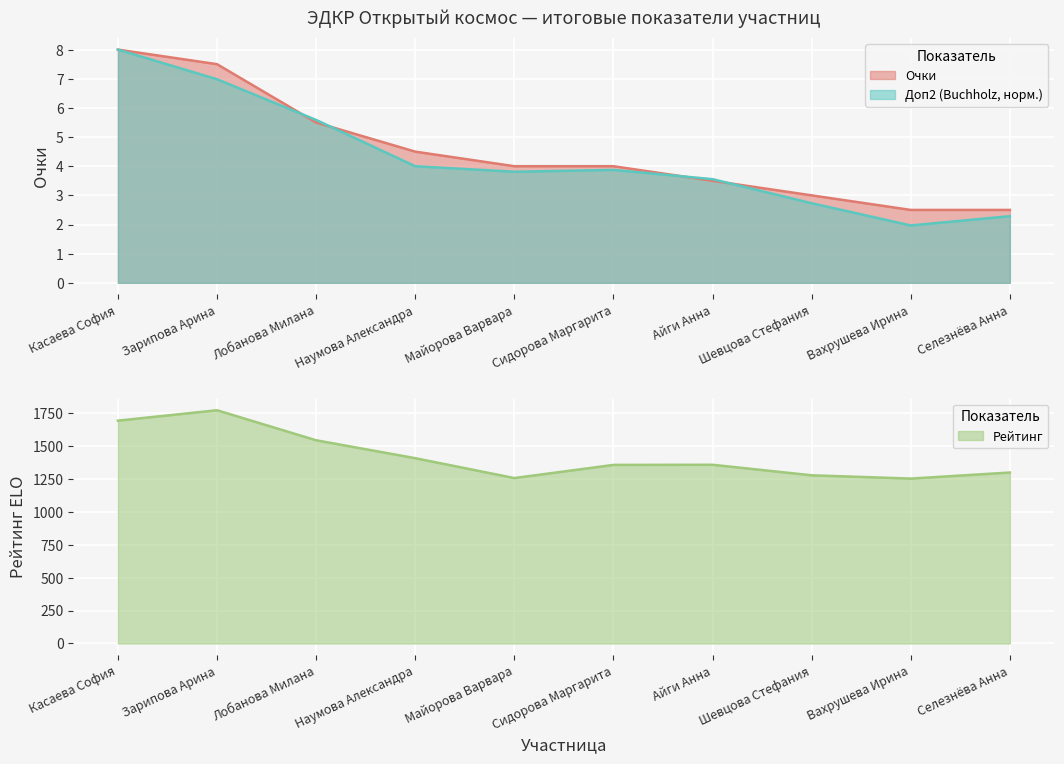

What is the difference between the highest and lowest values at Шевцова Стефания?

1274.3